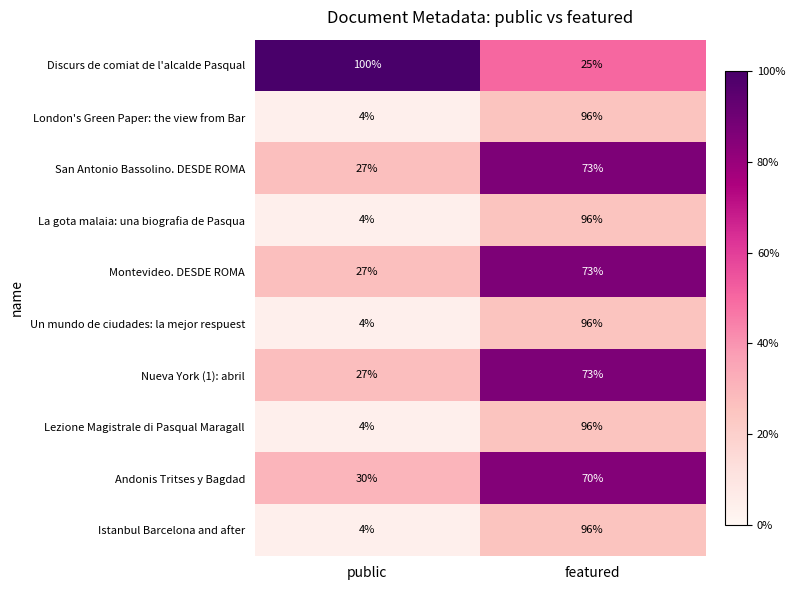

Where is London's Green Paper: the view from Bar nearest to the value 50?

public